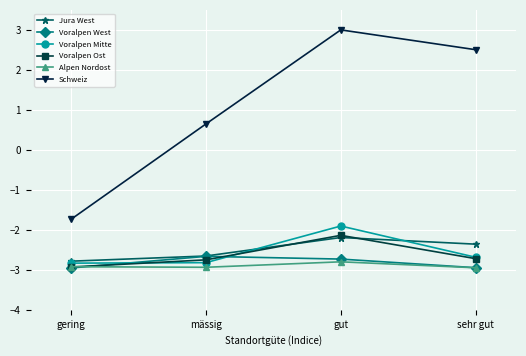

What is the value of the Voralpen Mitte point at the 4th from the left?

-2.7